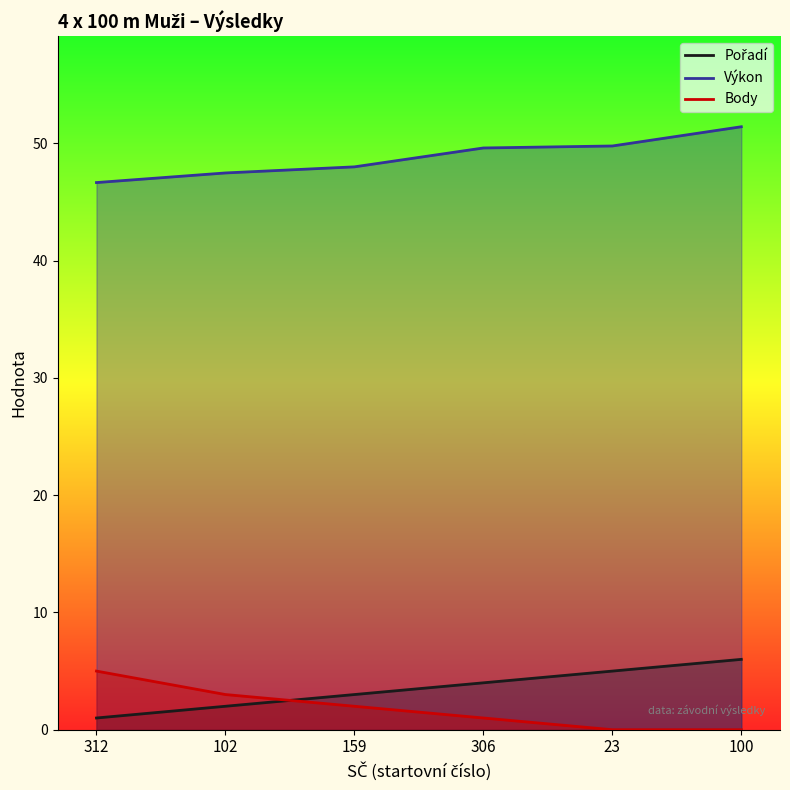

True or false: Výkon and Body intersect in this chart.

False